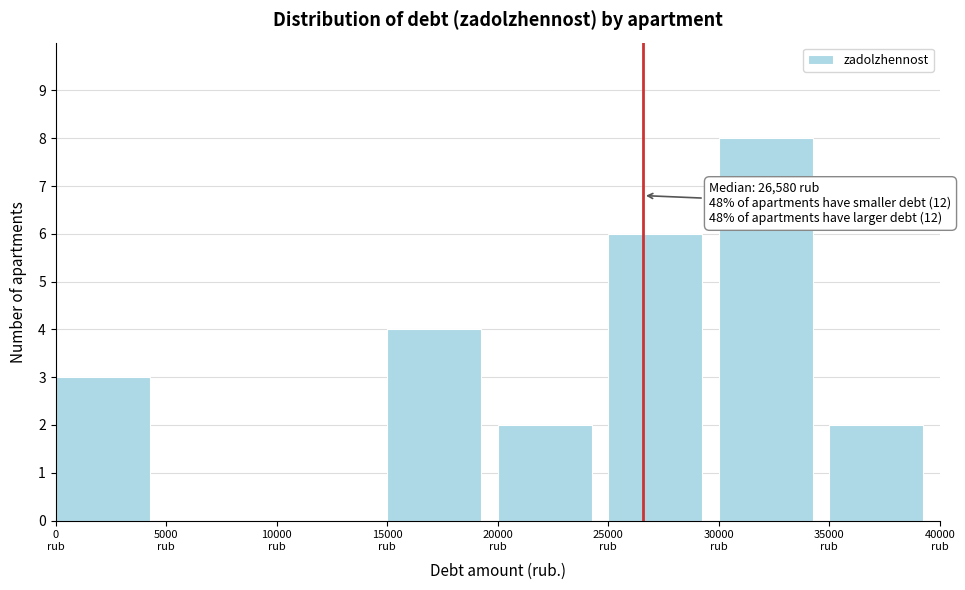

Over which range of the x-axis is the bar tallest?

30000 to 35000